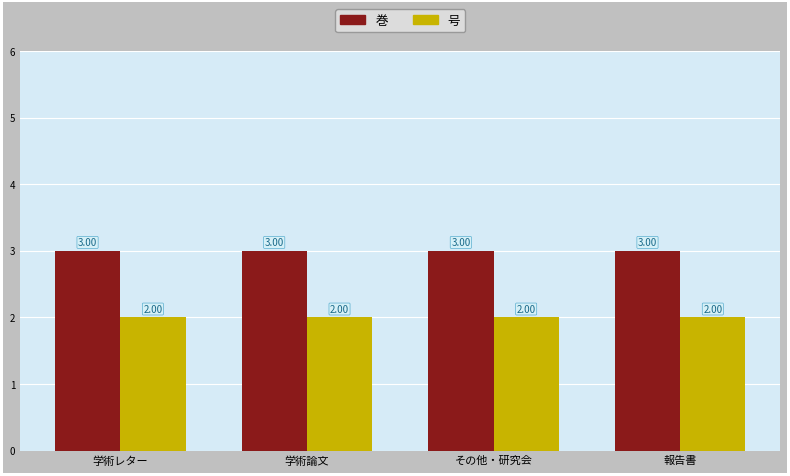

What are all the series names shown in the legend?

巻, 号